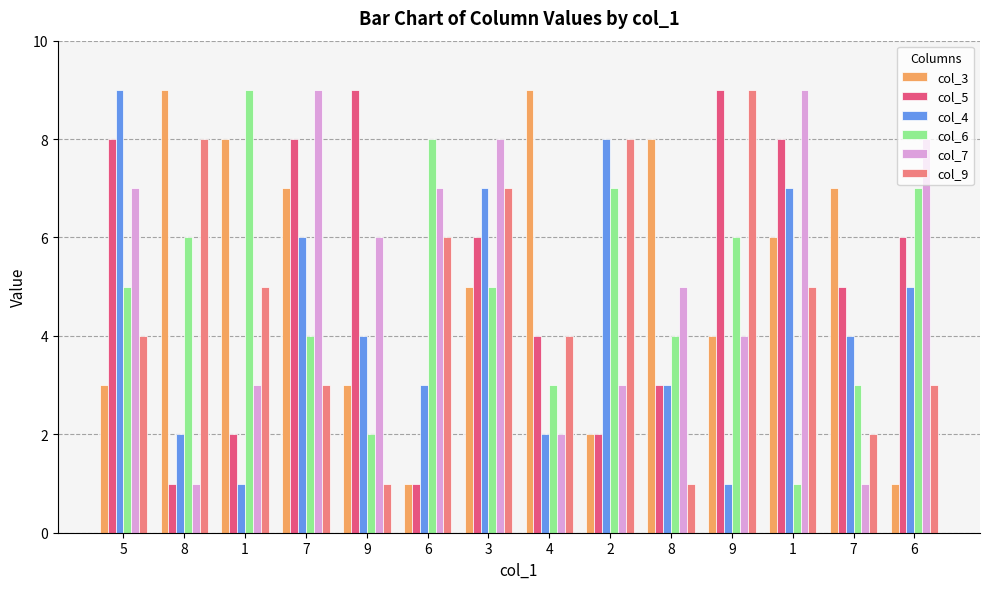

Count the number of categories in the chart.

14